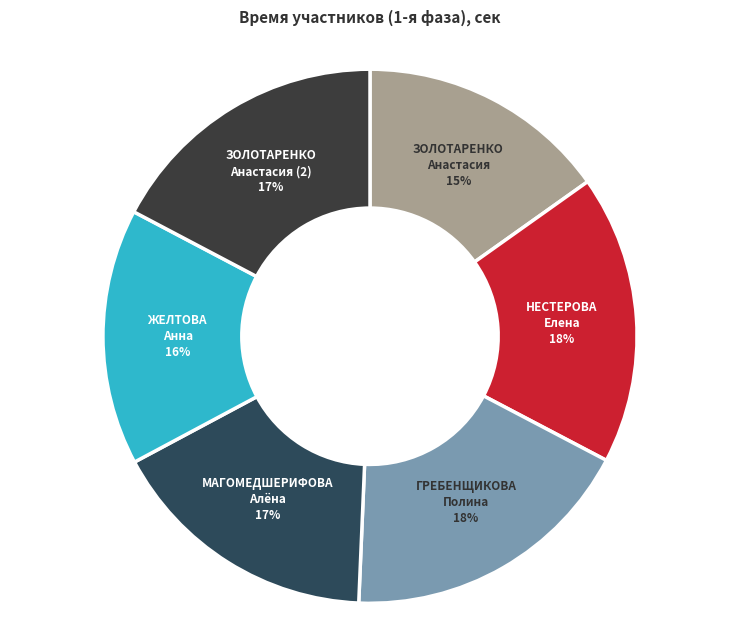

Approximately how many times larger is the value at МАГОМЕДШЕРИФОВА Алёна compared to ГРЕБЕНЩИКОВА Полина?

0.9